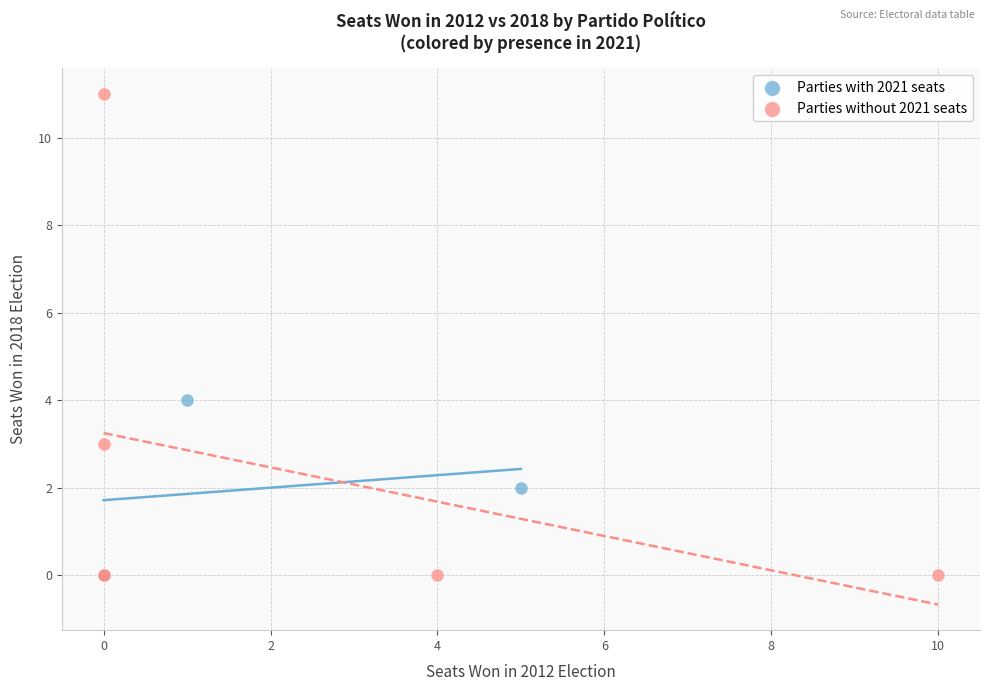

Which series reaches the maximum Y coordinate?

Parties without 2021 seats